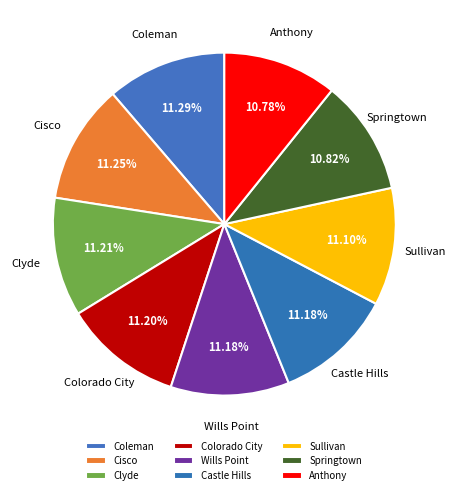

Approximately how many times larger is the value at Wills Point compared to Colorado City?

1.0